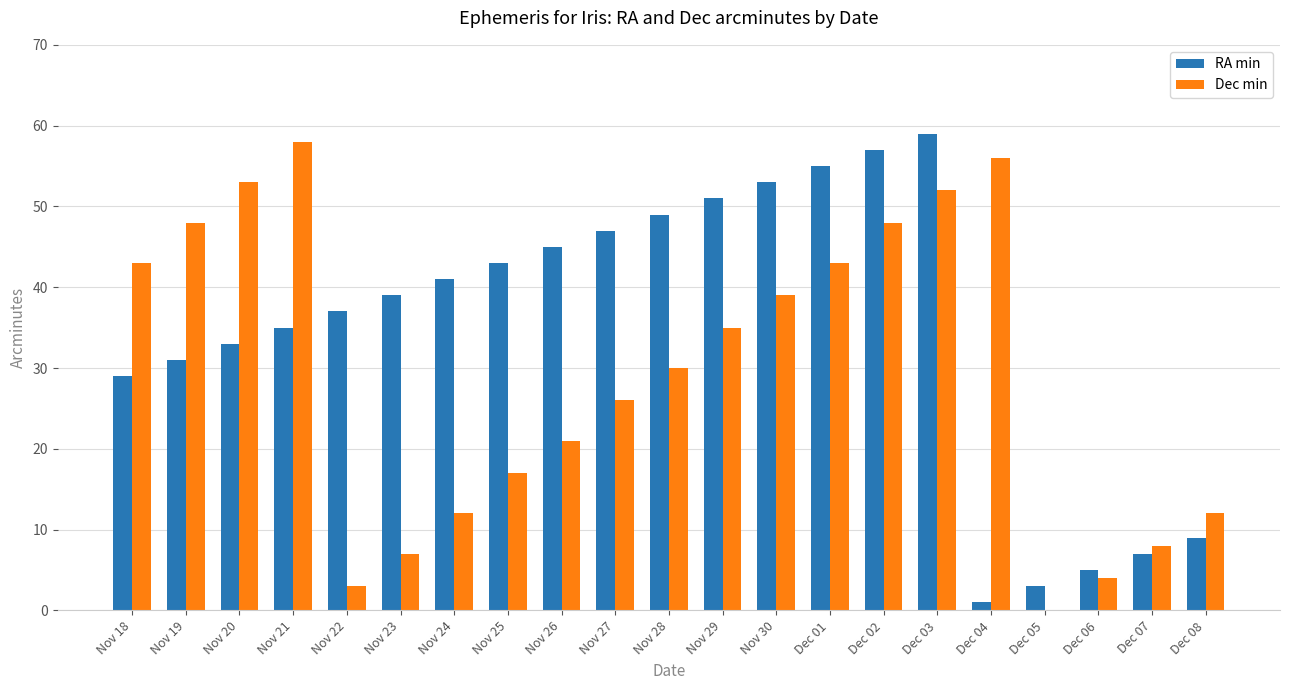

What is the sum of all Dec min values?

615